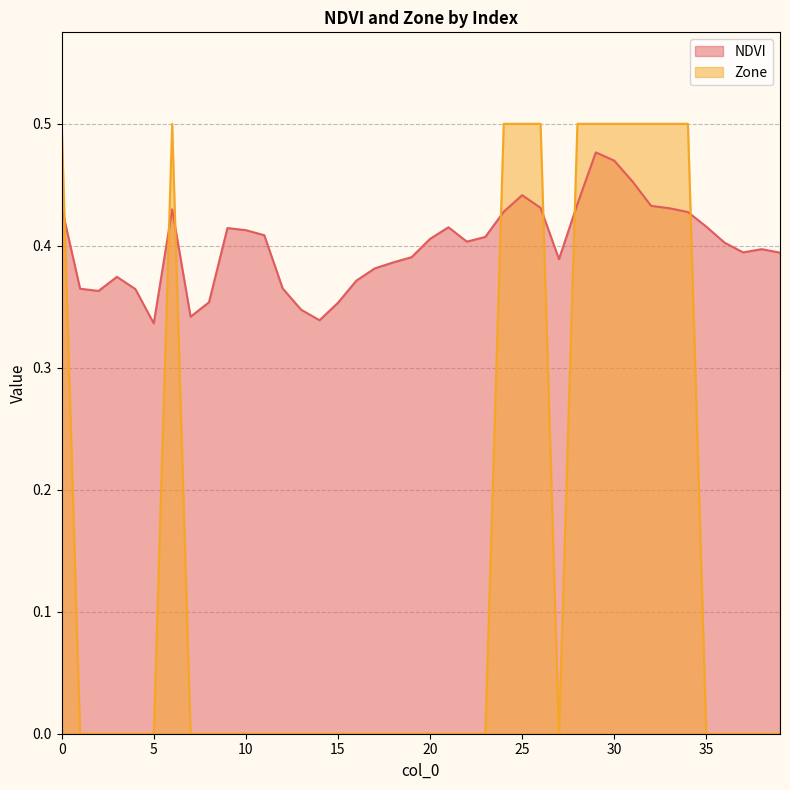

The NDVI series shows 0.4 at 17. True or false?

True